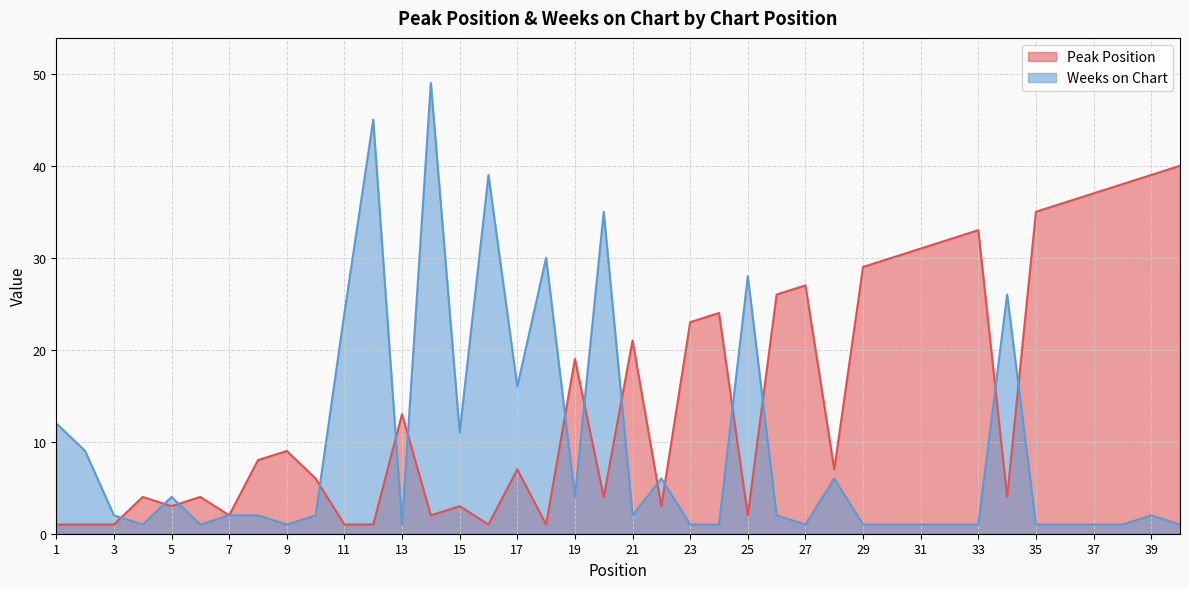

What is the sum of the Peak Position values at 11 and 36?

37